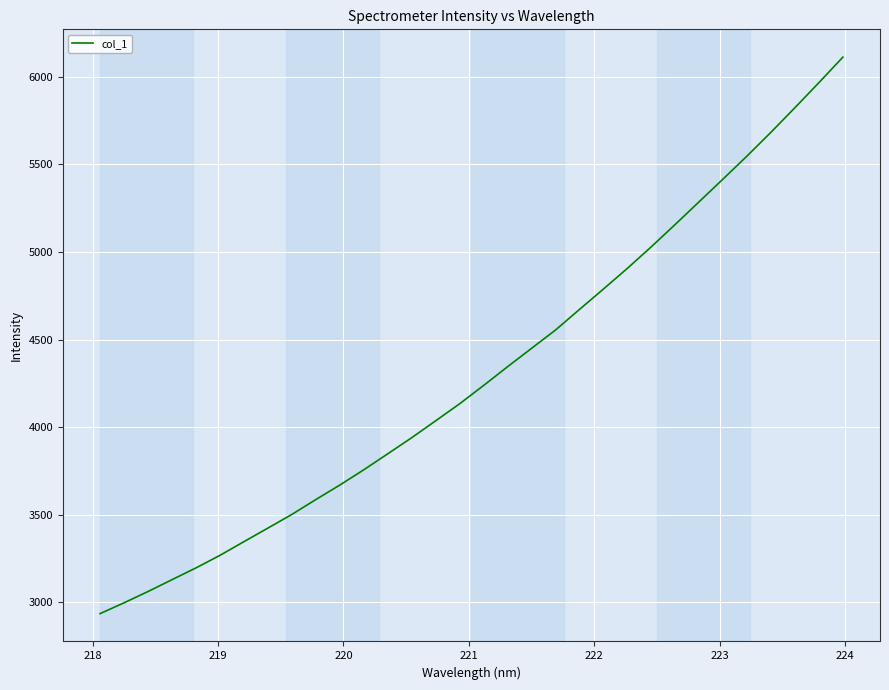

What is the smallest value displayed?

2935.3